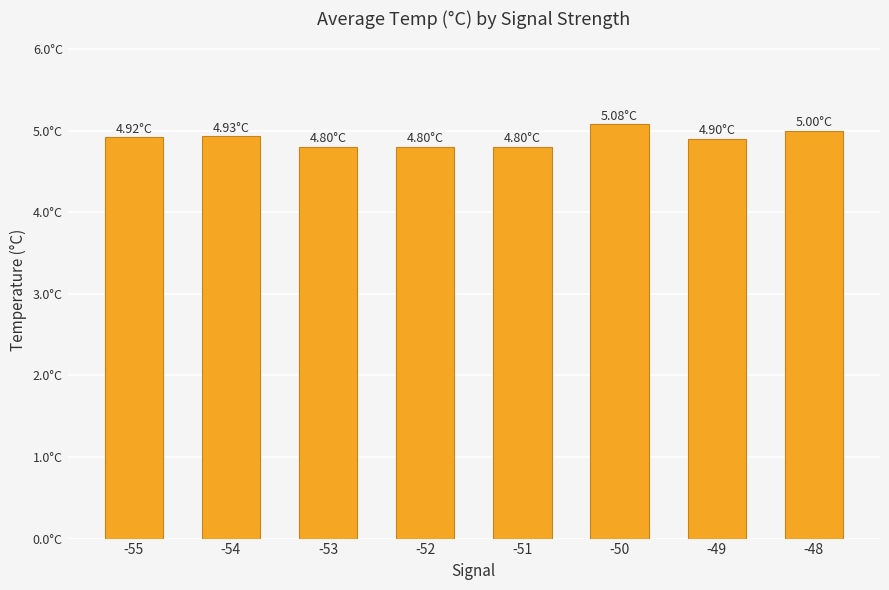

The chart shows a value of 7.1 at -54. True or false?

False